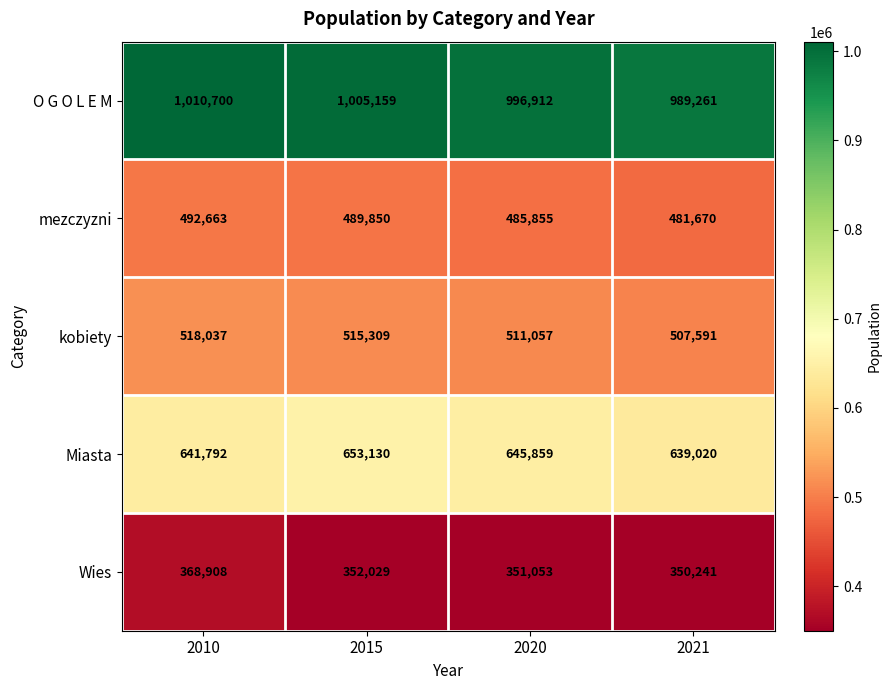

Reading left to right, list all the values displayed in this chart.

O G O L E M: 1010700	1005159	996912	989261
mezczyzni: 492663	489850	485855	481670
kobiety: 518037	515309	511057	507591
Miasta: 641792	653130	645859	639020
Wies: 368908	352029	351053	350241